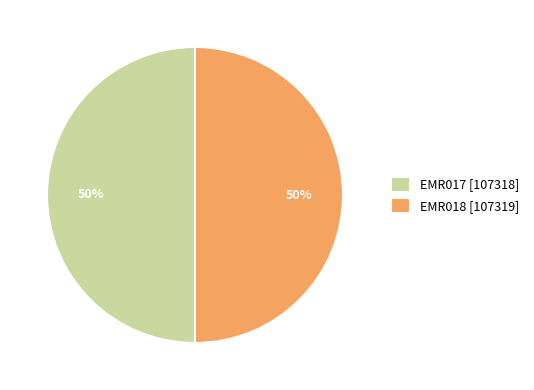

What is the ratio of the value at EMR017 [107318] to the value at EMR018 [107319]?

1.0